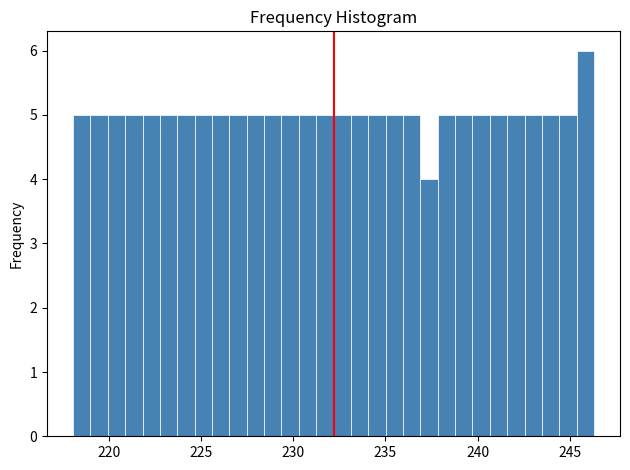

Read against the x-axis, roughly where is the centre of the tallest bar?

246.0